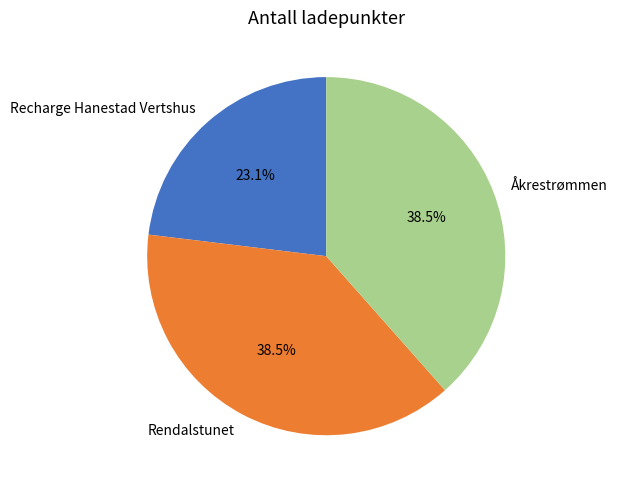

What percentage do Recharge Hanestad Vertshus and Rendalstunet together represent?

61.5%